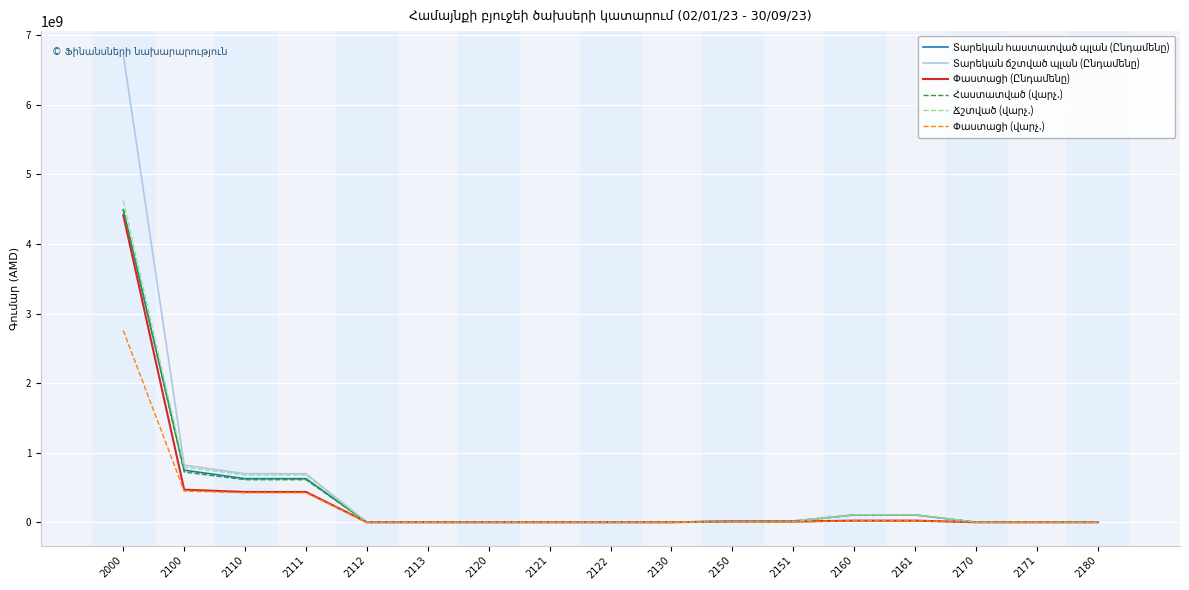

What is the difference between the highest and lowest values at 2111?

274793772.8